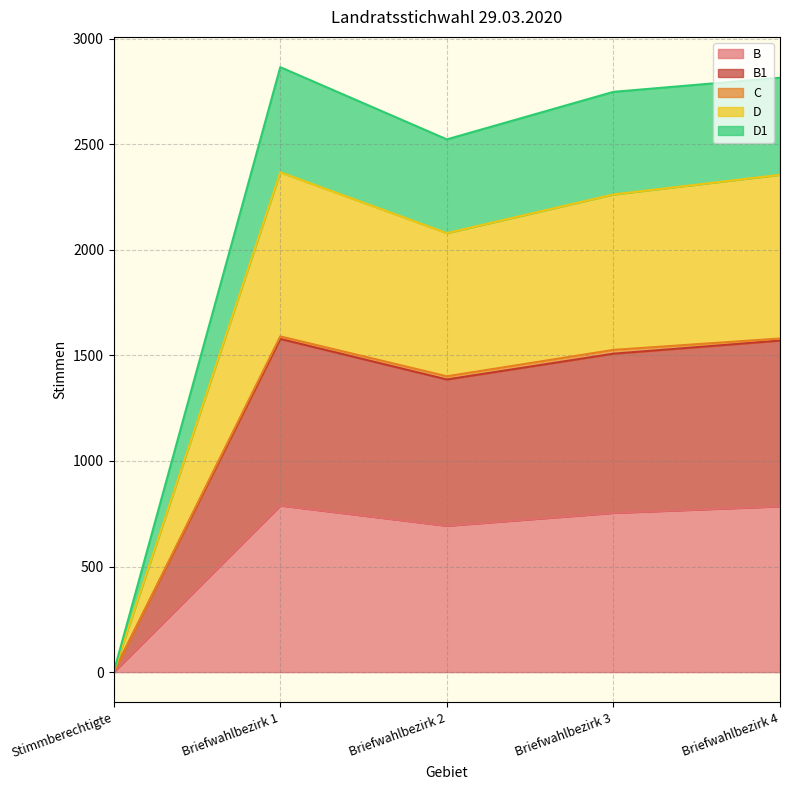

At how many categories does at least one series exceed 1486?

4